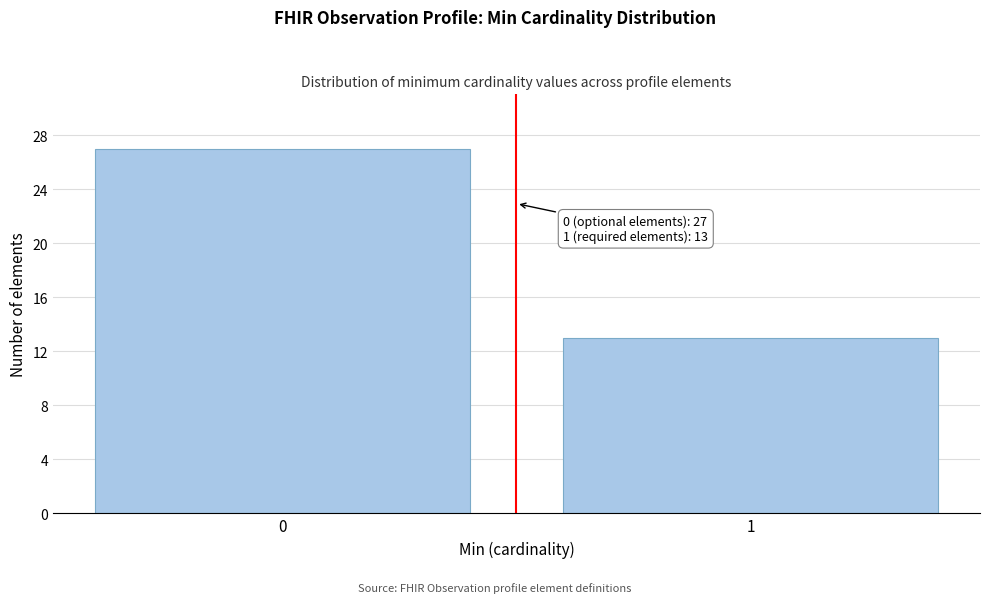

Reading left to right, what are all the values shown in this chart?

0=27	1=13